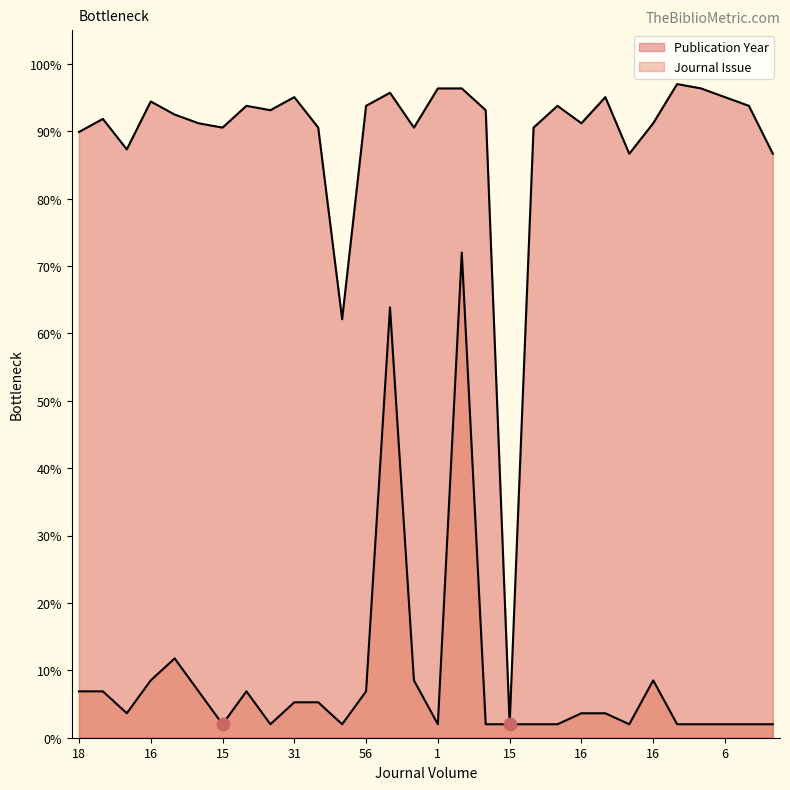

Which series has the largest total across all categories?

Publication Year